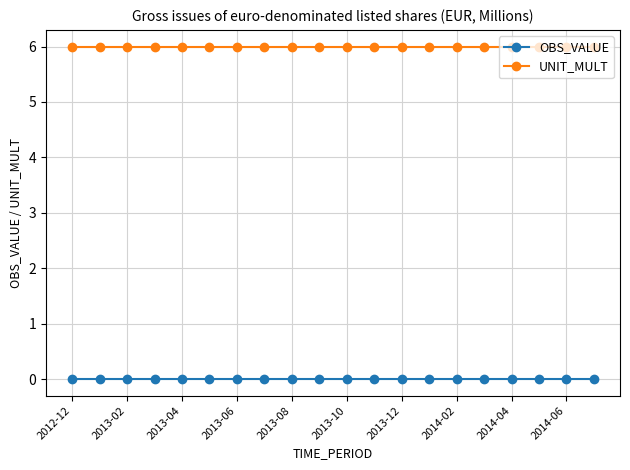

What are all the series names shown in the legend?

OBS_VALUE, UNIT_MULT